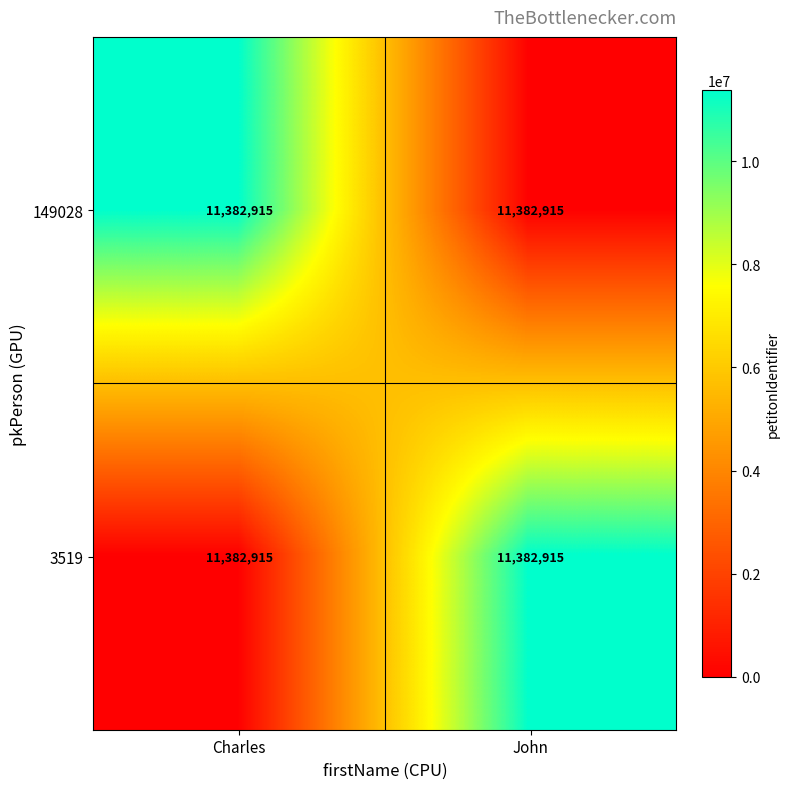

Where is 149028 nearest to the value 5691457?

John